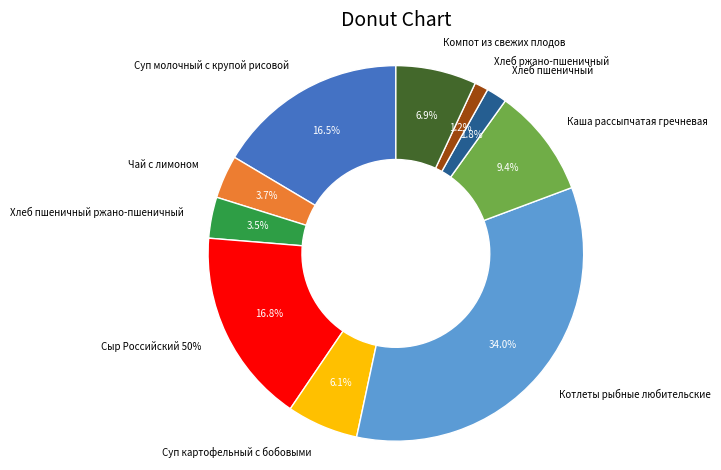

Does Хлеб ржано-пшеничный represent more than half of the total?

No